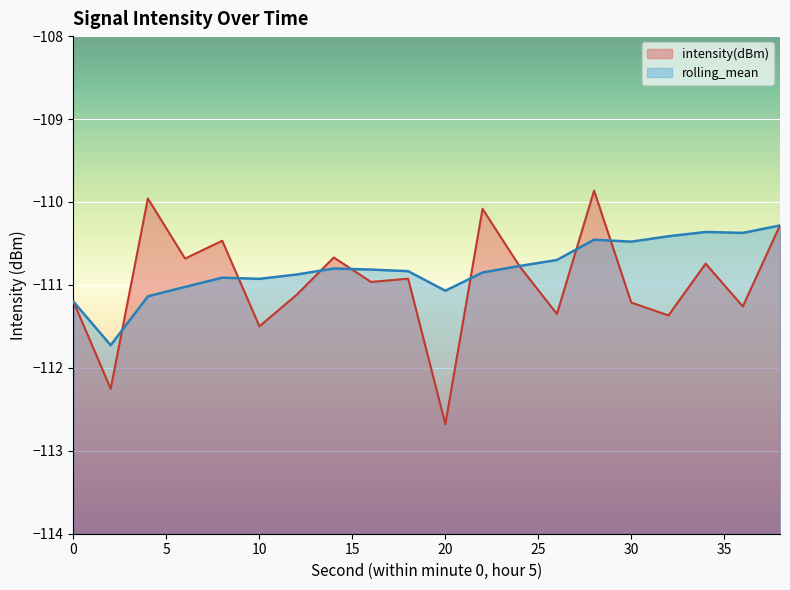

Read the intensity(dBm) value at 20.

-112.7